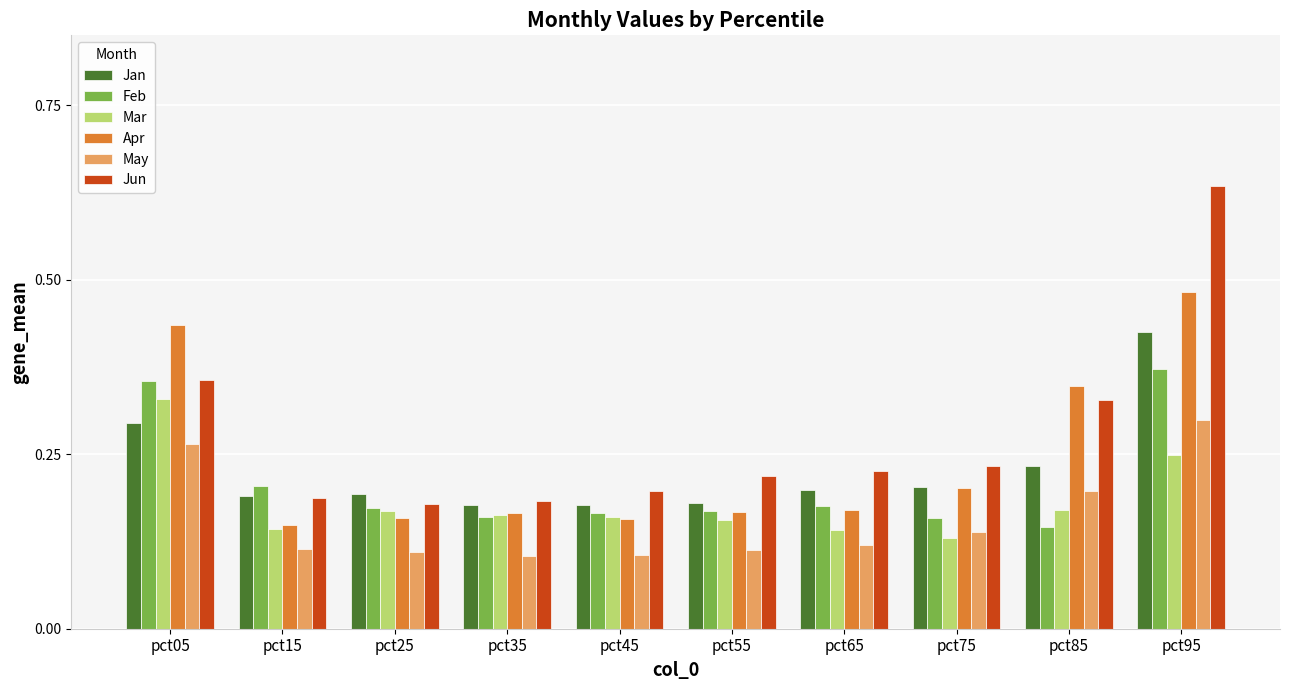

What is the sum of the Jun values at pct35 and pct95?

0.8